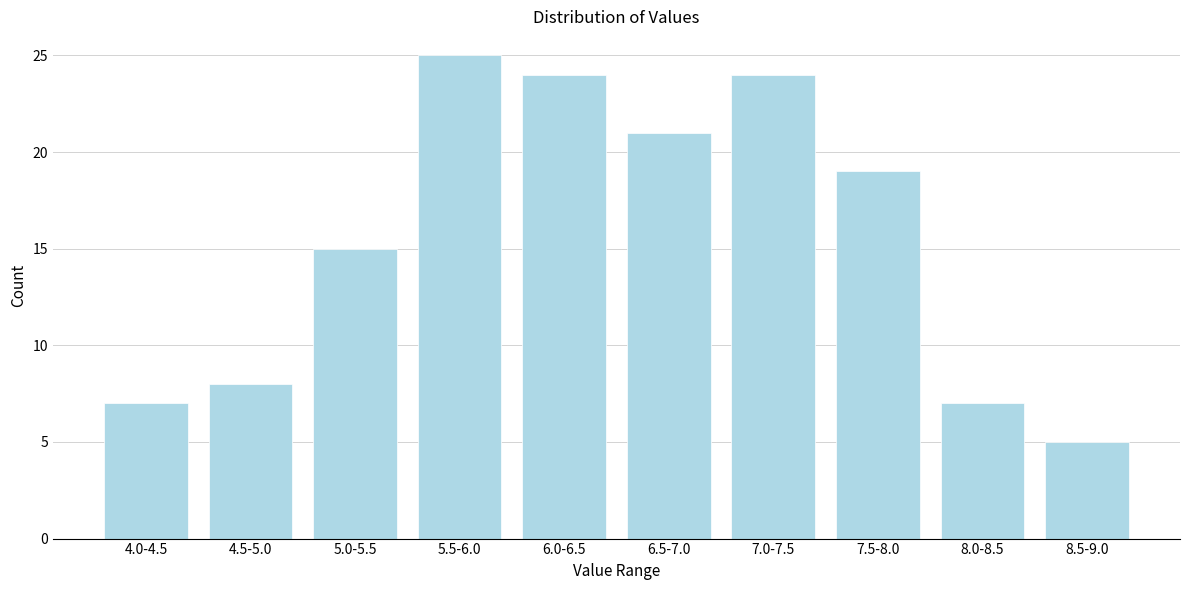

Reading left to right, list all the values displayed in this chart.

7	8	15	25	24	21	24	19	7	5